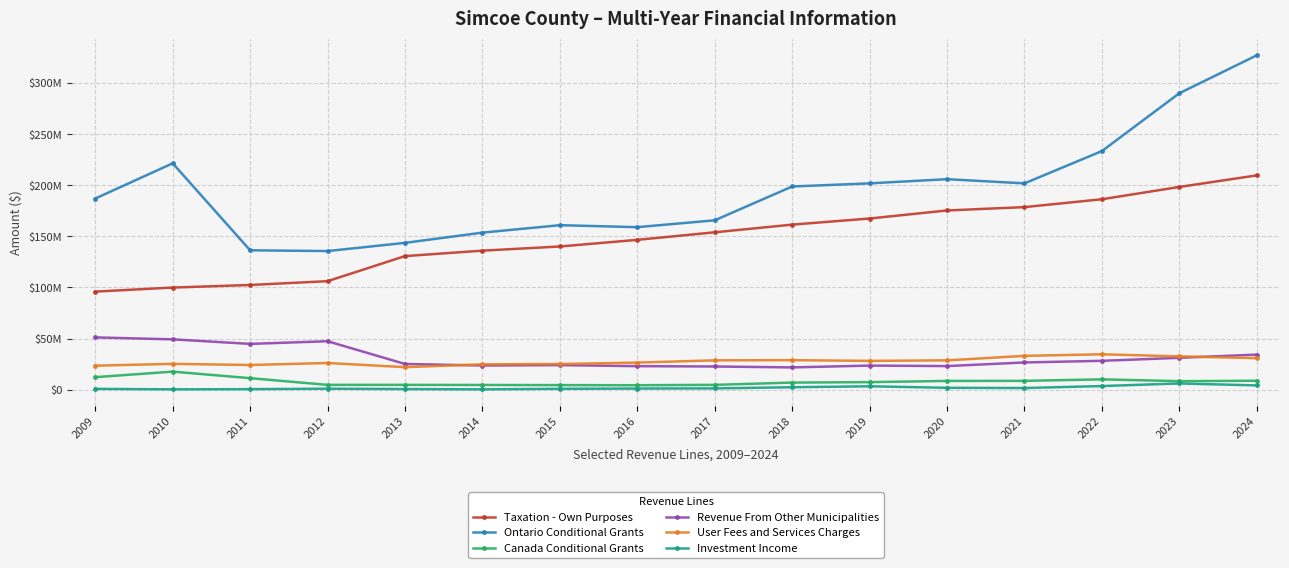

Which series has the widest spread of values?

Ontario Conditional Grants